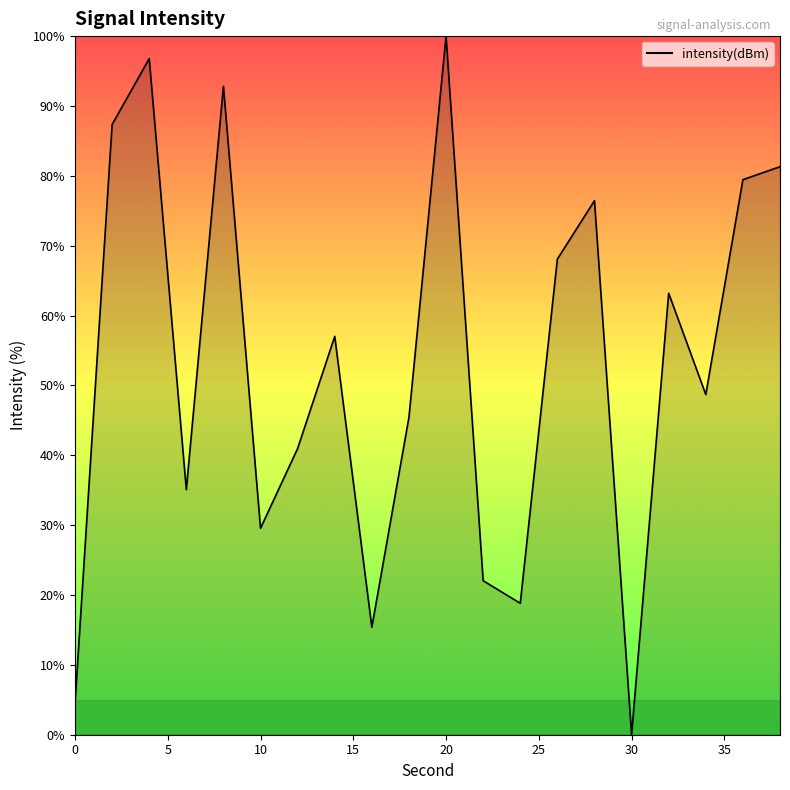

What is the difference between the maximum and minimum values?

100.0